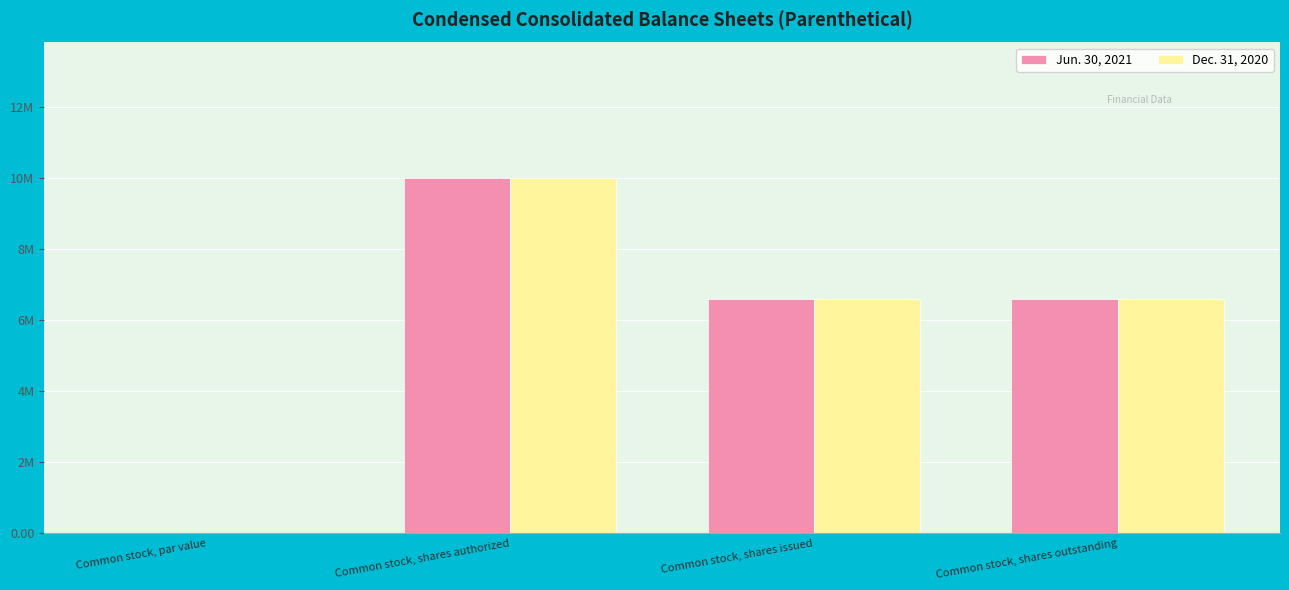

How many Dec. 31, 2020 values are between 6599912 and 10000000?

3